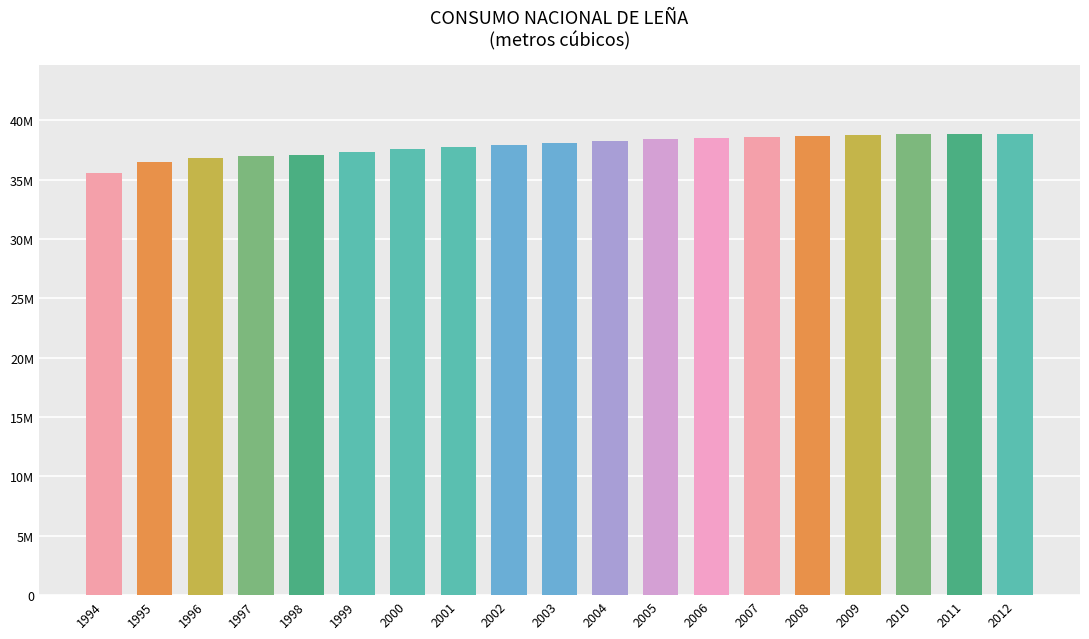

Which has a higher value, 2001 or 2000?

2001